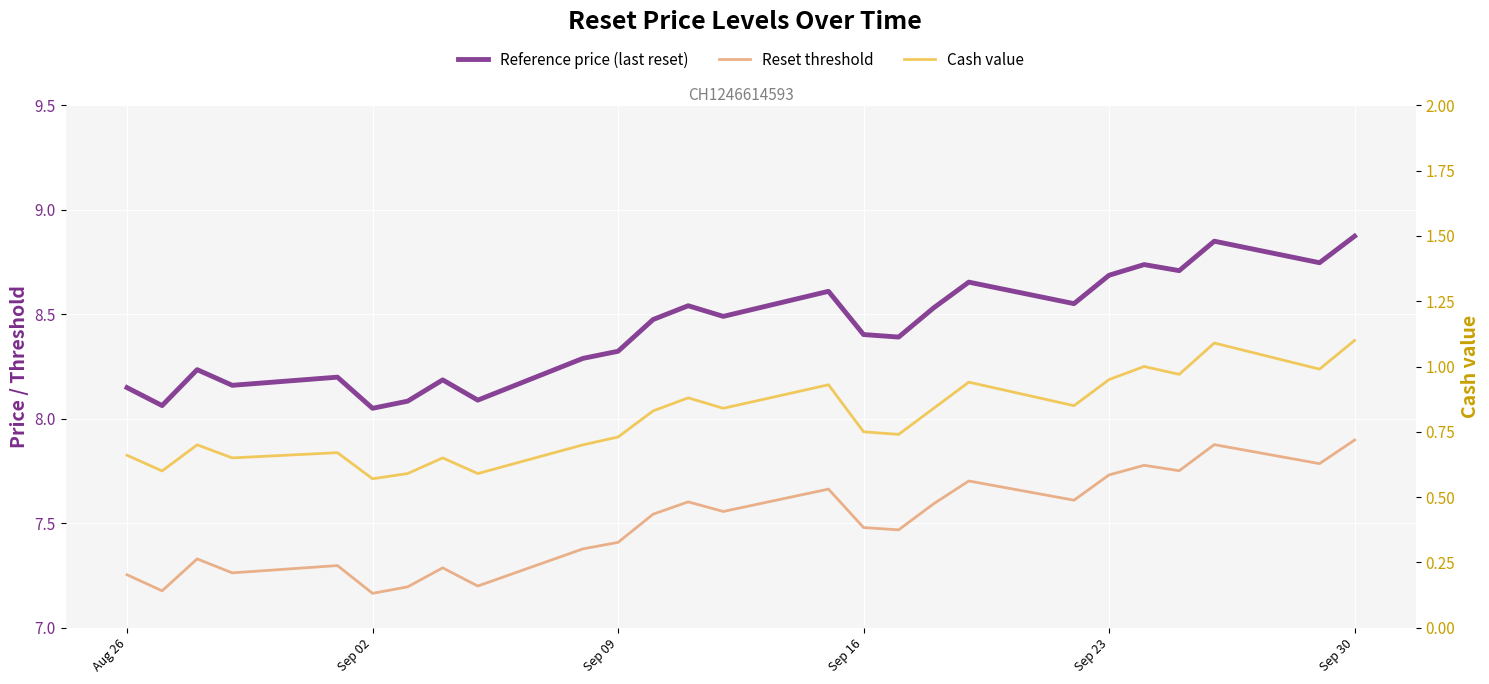

What is the maximum value for Reference price (last reset)?

8.9